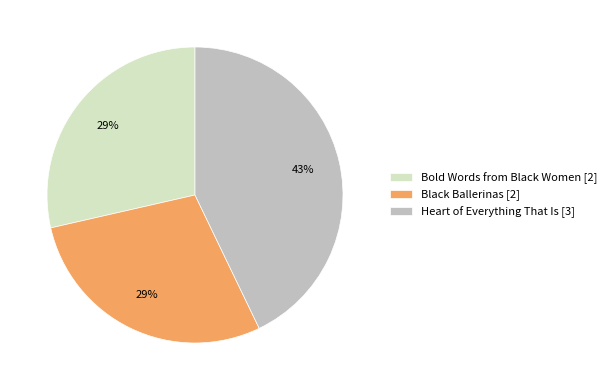

Does any single category account for the majority?

No